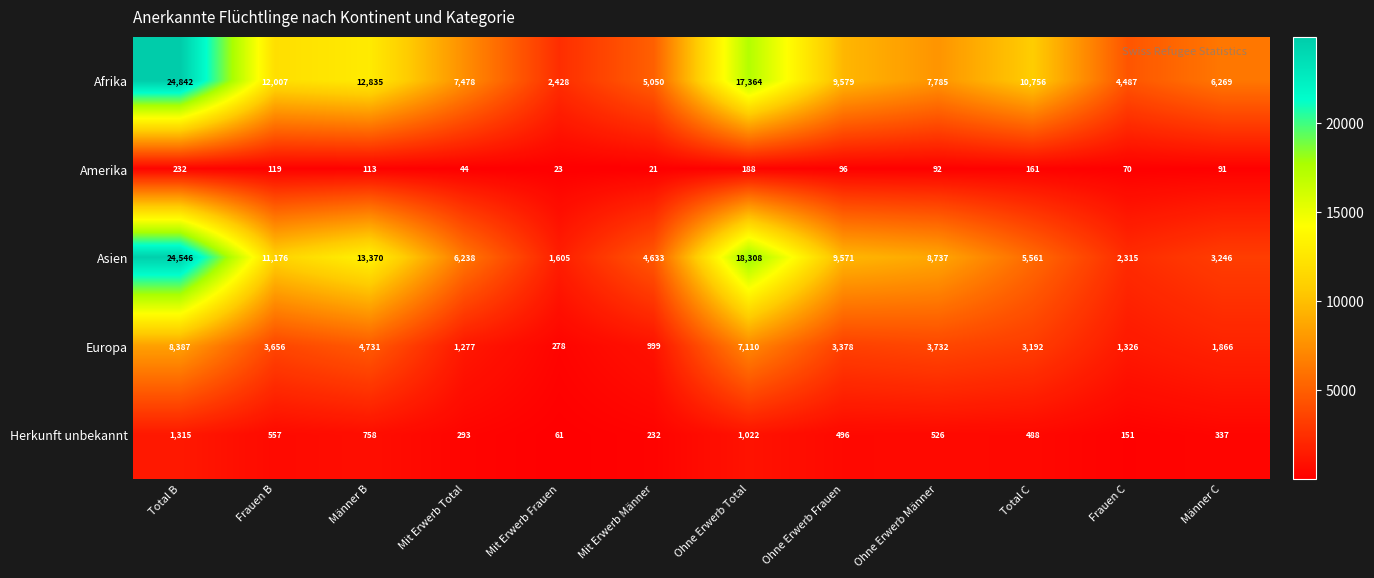

At how many categories does at least one series exceed 18801?

1